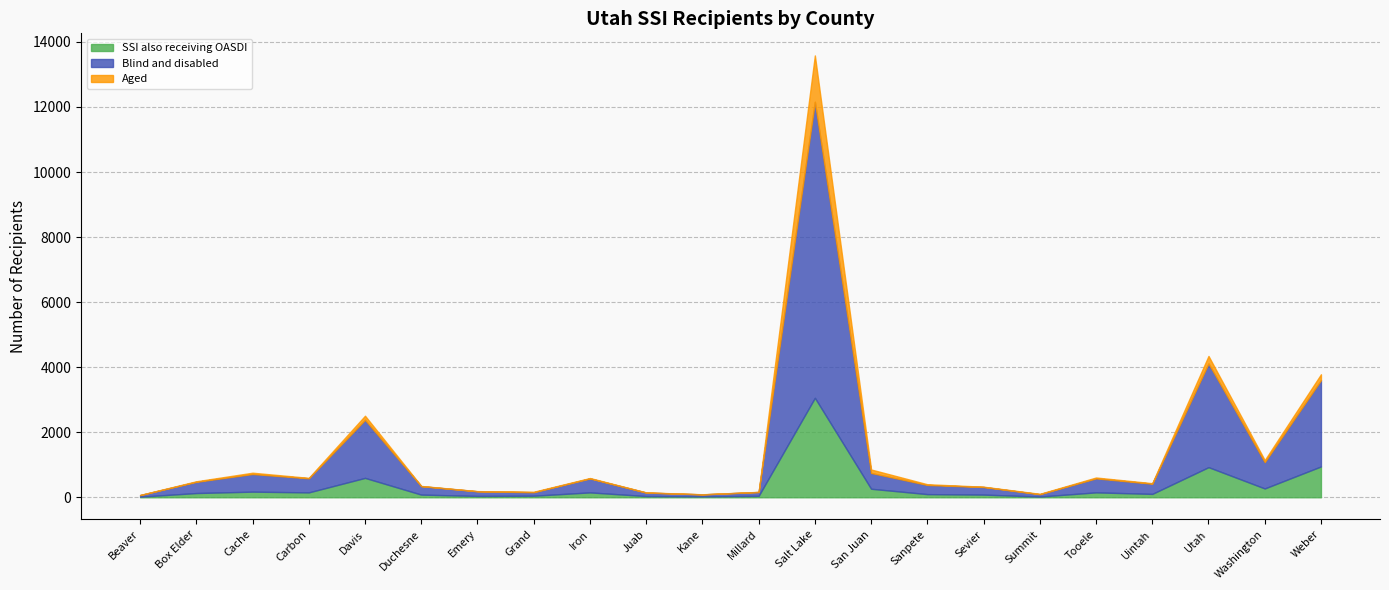

What is the highest value of the Blind and disabled series?

9102